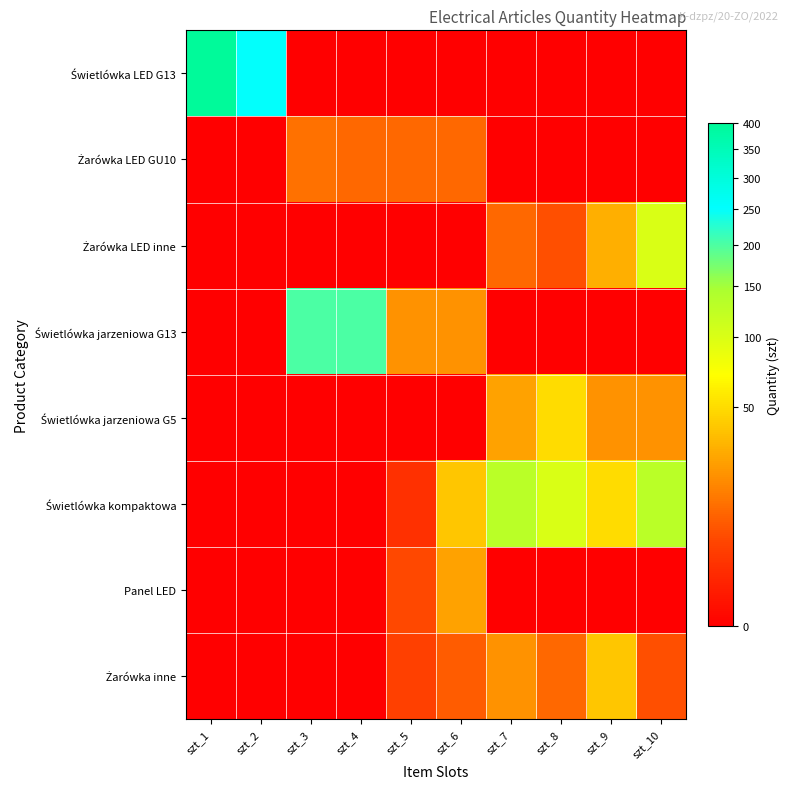

Which category has the highest value across all series?

szt_1